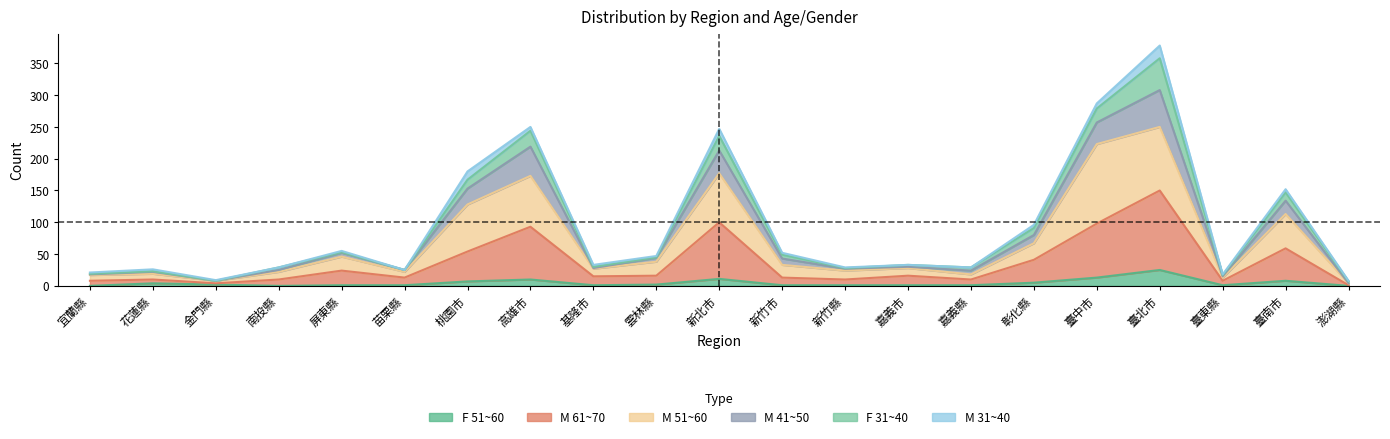

True or false: M 51~60 has more than 0 points higher than both neighbors.

True